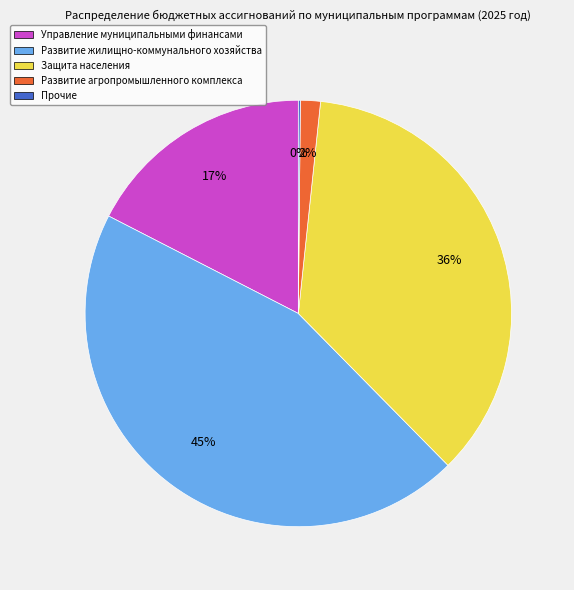

What is the largest slice in the pie chart?

Развитие жилищно-коммунального хозяйства